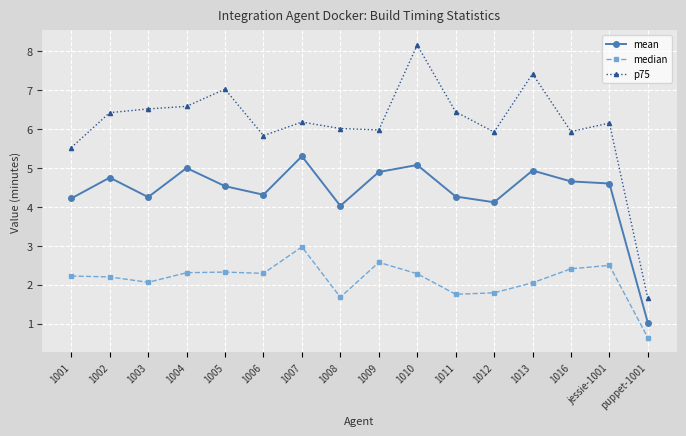

The value of p75 at 1006 is 2.9. True or false?

False